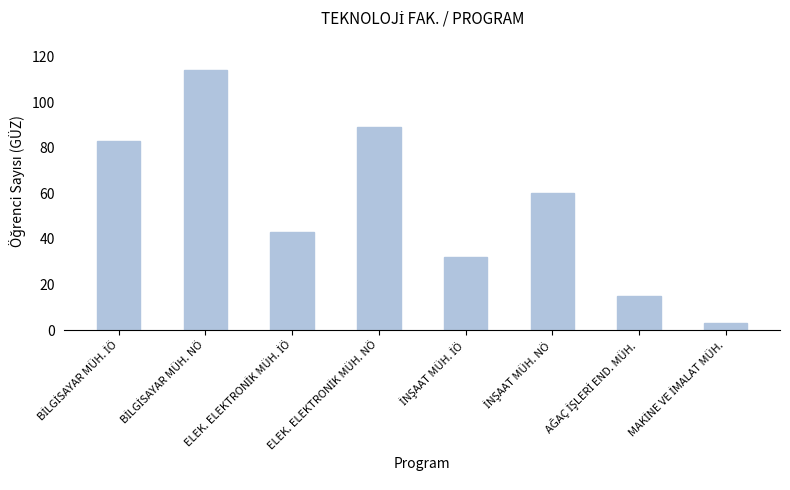

What is the greatest value displayed?

114